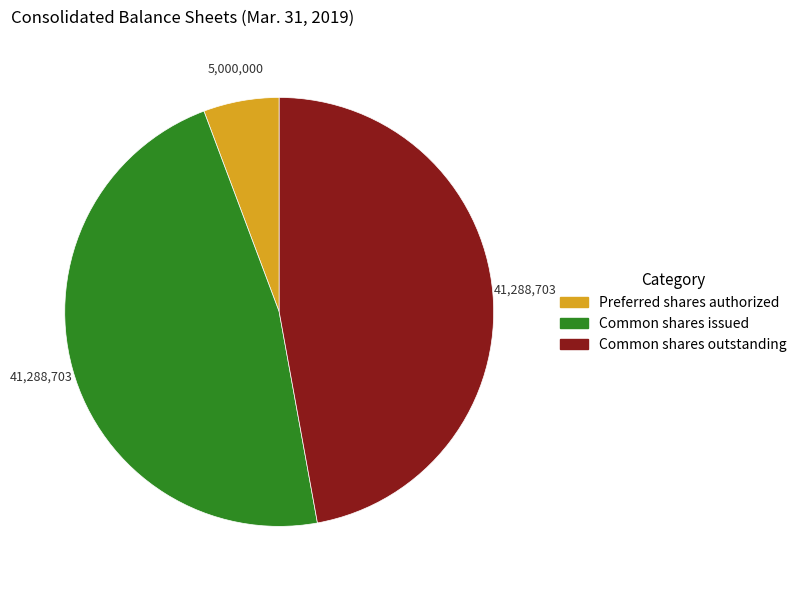

The Preferred shares authorized slice represents 6% of the pie. True or false?

True